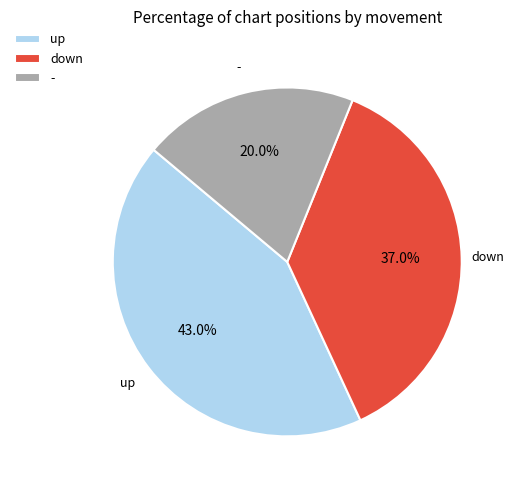

Which category has the biggest portion of the pie?

up